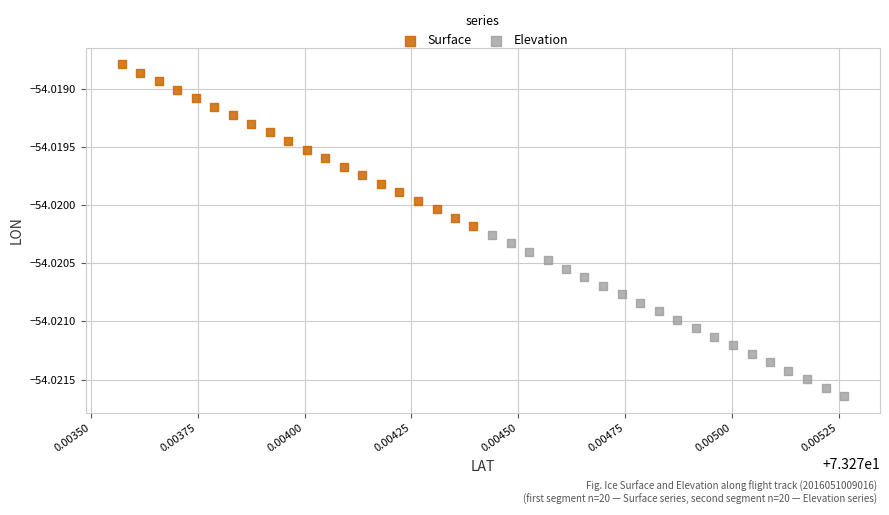

Which series contains the highest Y value?

Surface